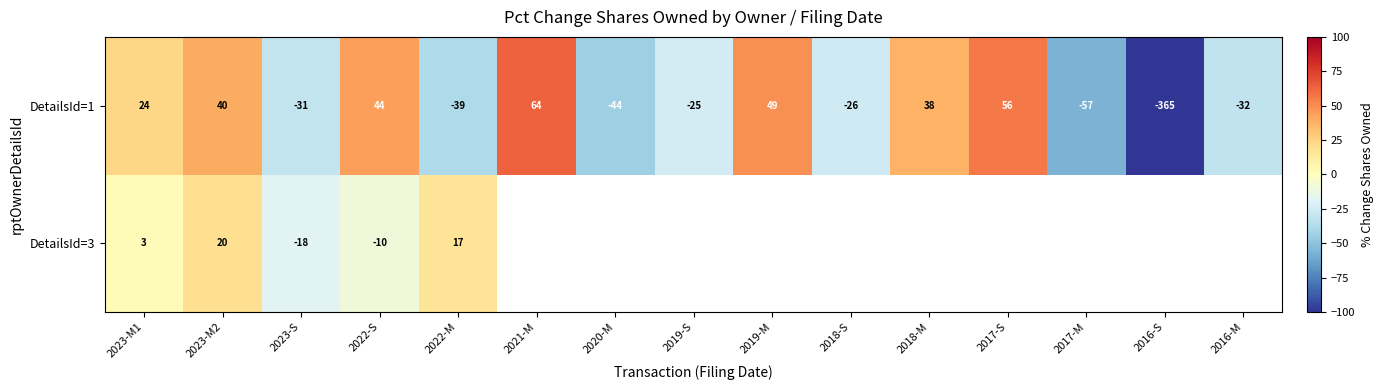

What is the average value of the DetailsId=1 series?

-20